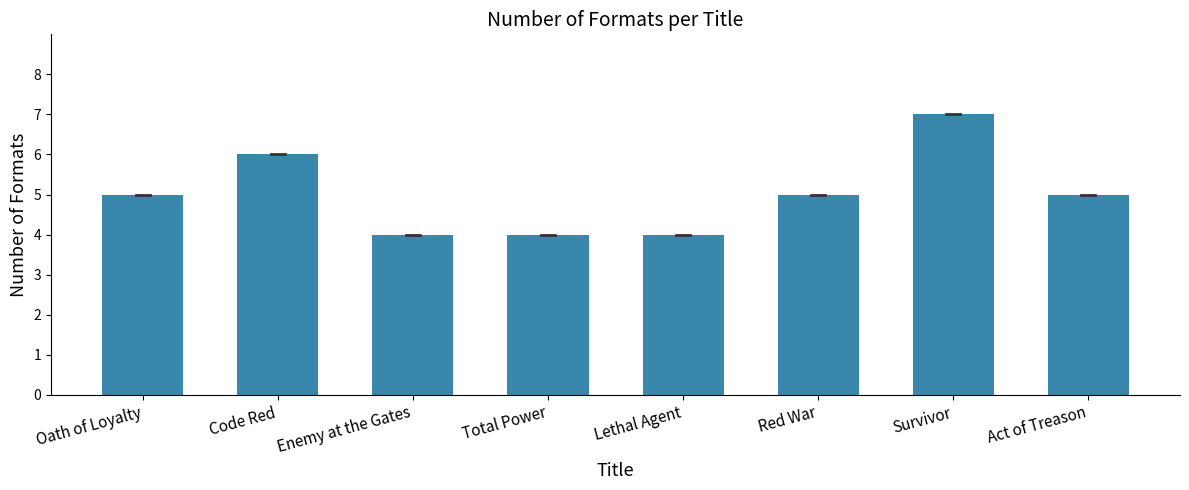

What is the sum of all values?

40